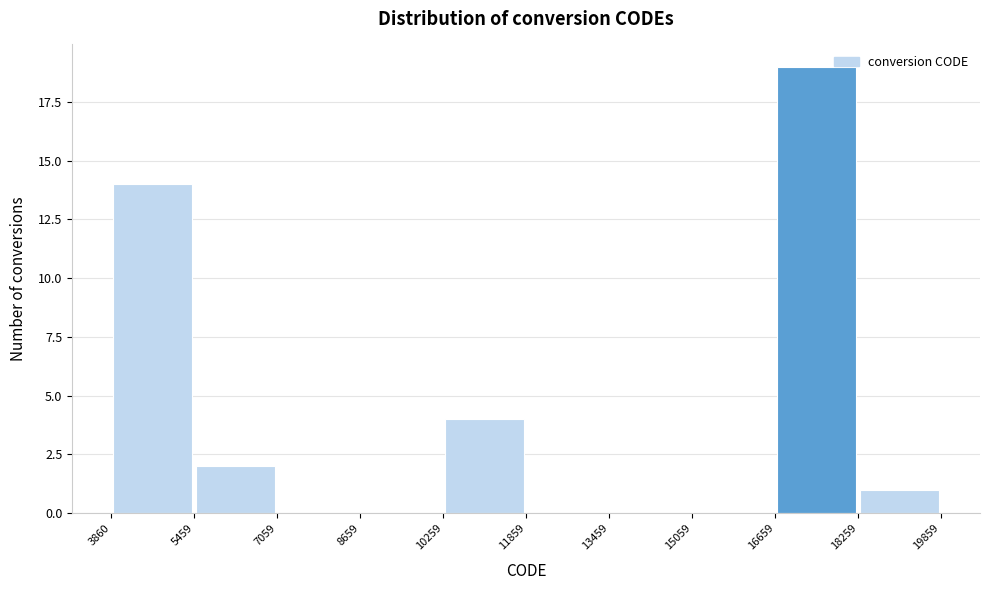

What is the height of the bar covering 5459 to 7059 on the x-axis? The values are not printed on the chart, so give them approximately, as read against the axis.

2